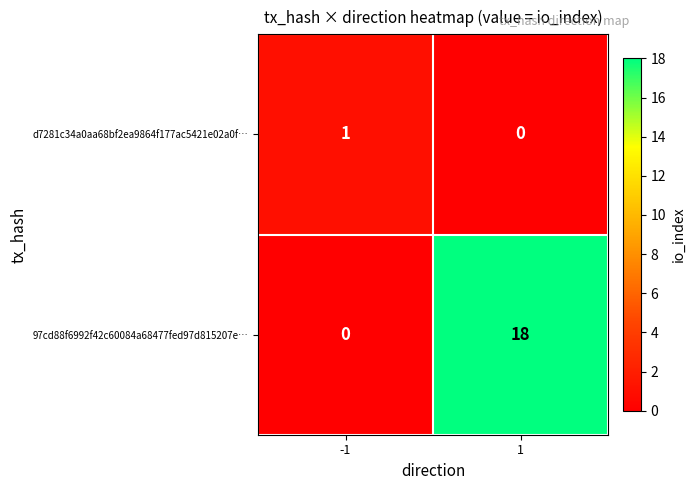

What is the total value across all series at 1?

18